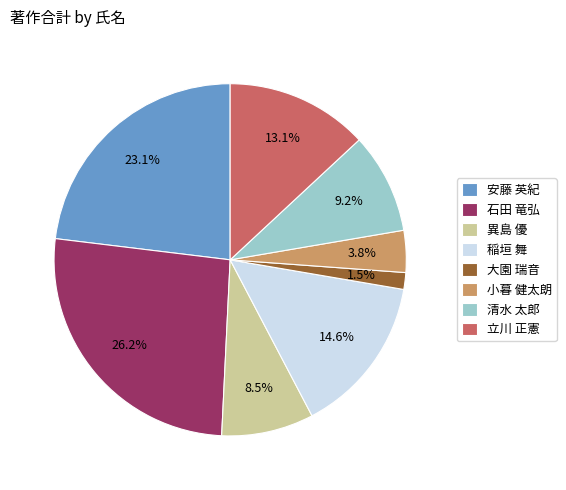

To the nearest percent, what is the average slice percentage?

12%